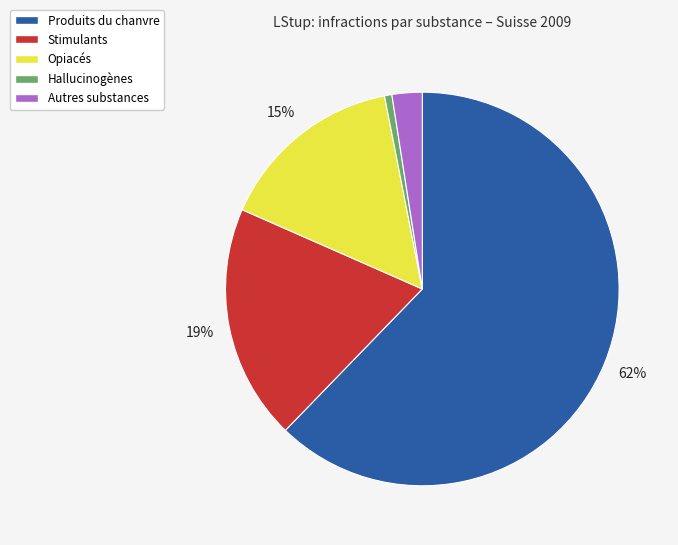

True or false: Stimulants accounts for 19% of the total.

True